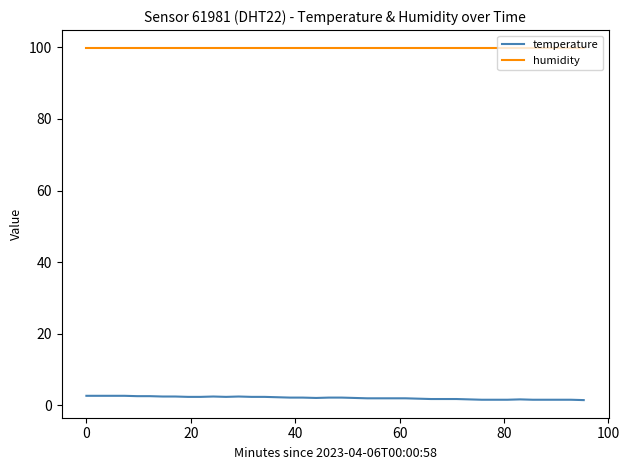

Which series has the largest total across all categories?

humidity